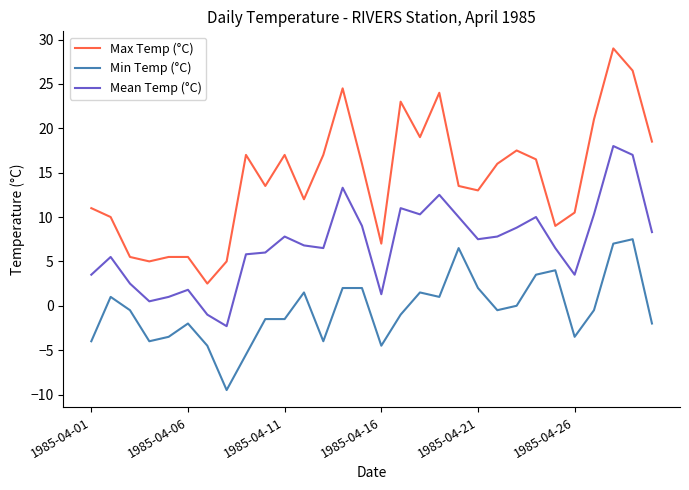

What is the difference between the maximum and second lowest values in the Mean Temp (°C) series?

19.0